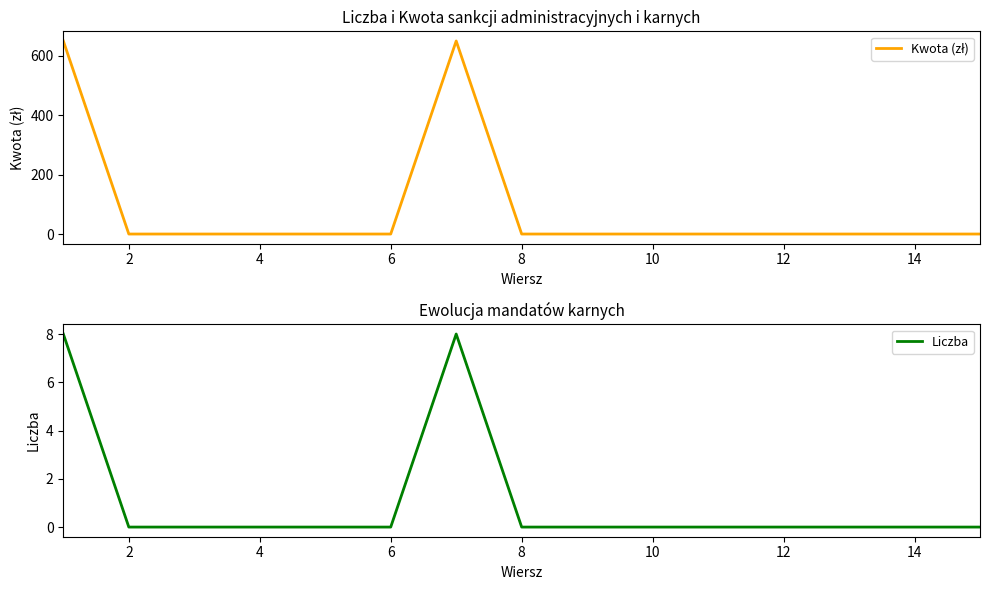

Rank the series by their average value, from highest to lowest.

Kwota (zł), Liczba